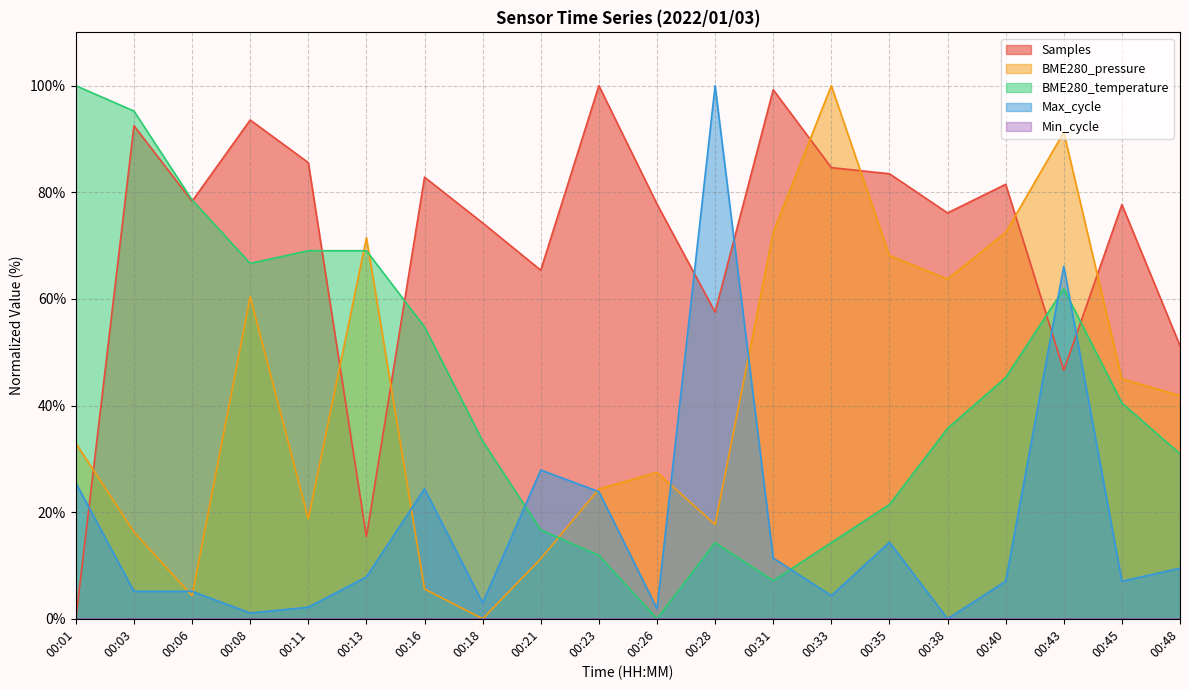

True or false: BME280_pressure and BME280_temperature cross at least once.

True